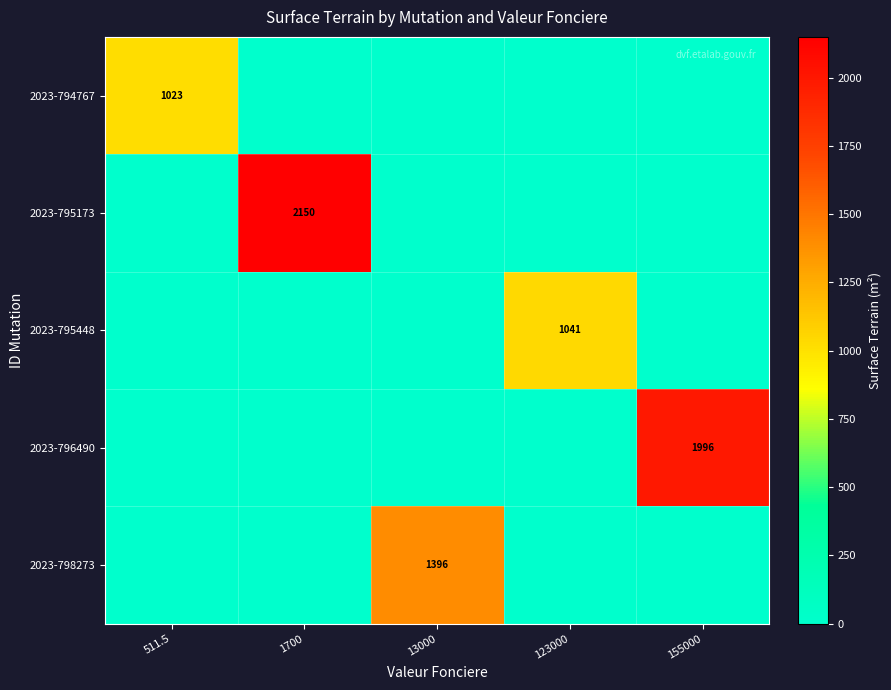

The 2023-794767 series shows 1023 at 511.5. True or false?

True